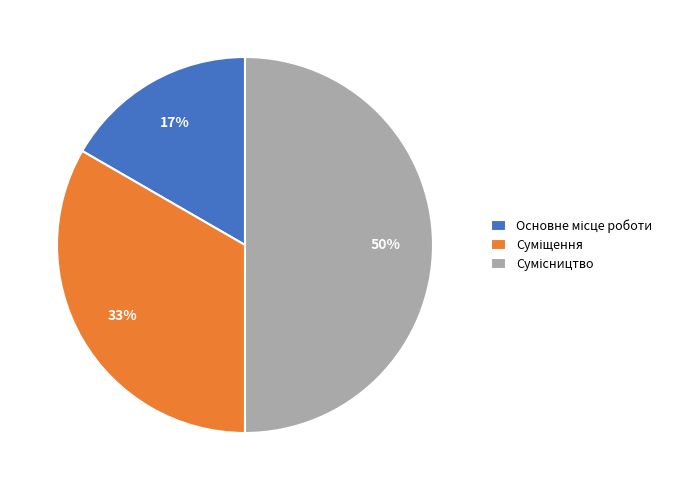

To the nearest percent, what is the average slice percentage?

33%